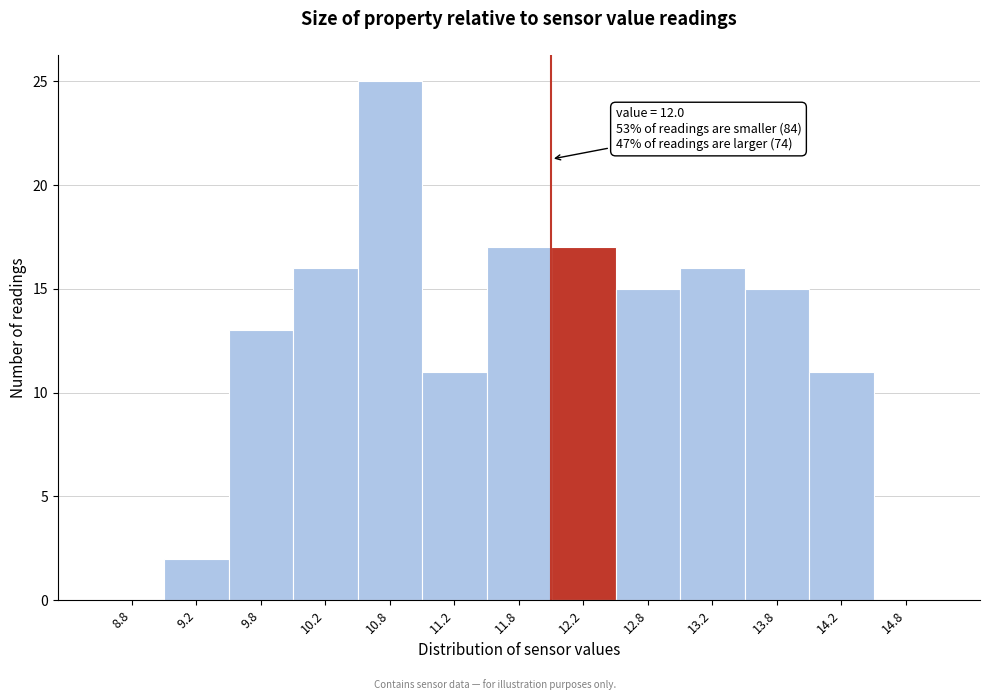

Which range on the x-axis has the tallest bar?

10.5 to 11.0